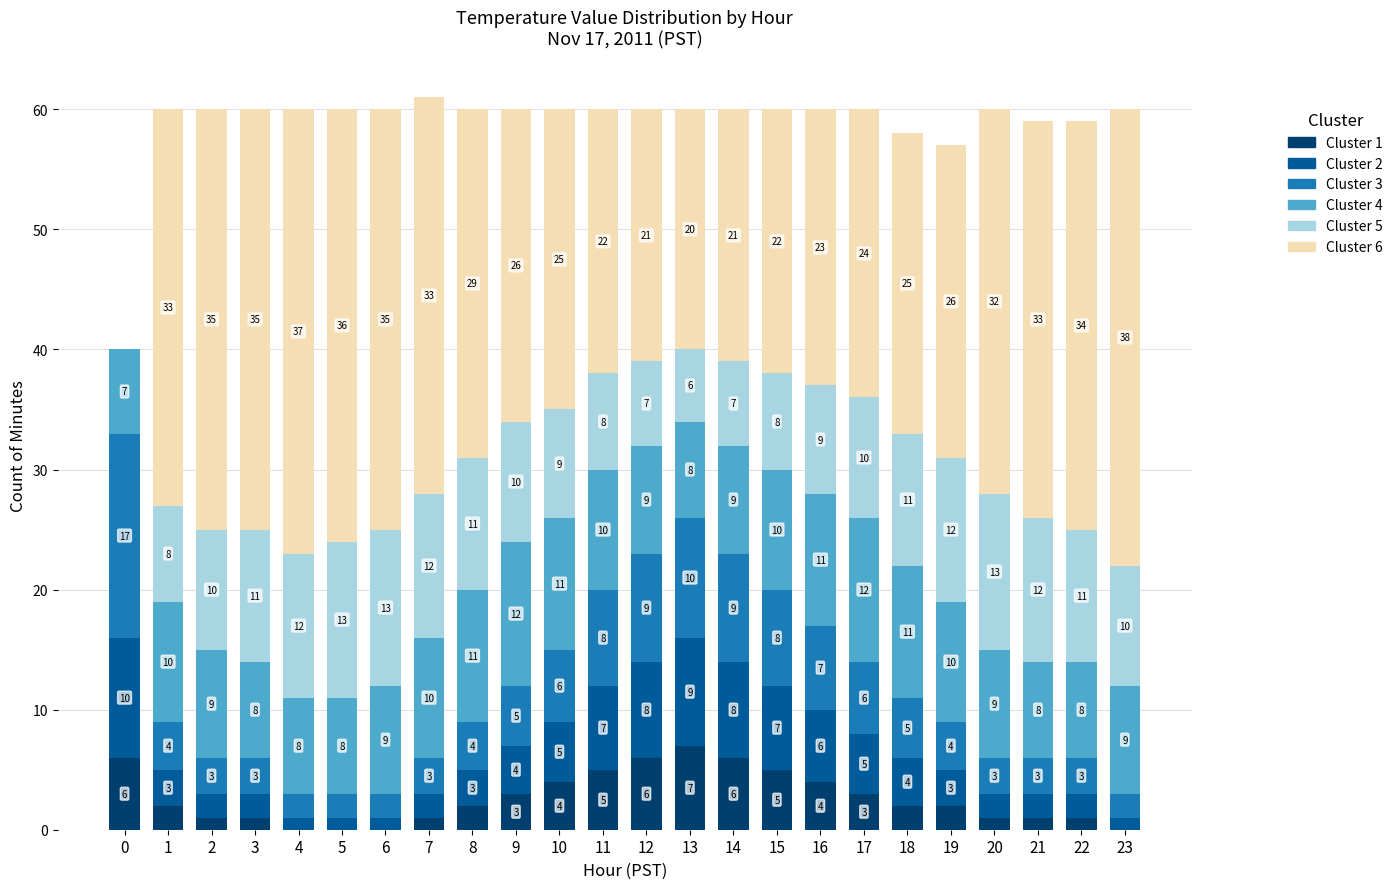

The value of Cluster 1 at 11 is 5. True or false?

True